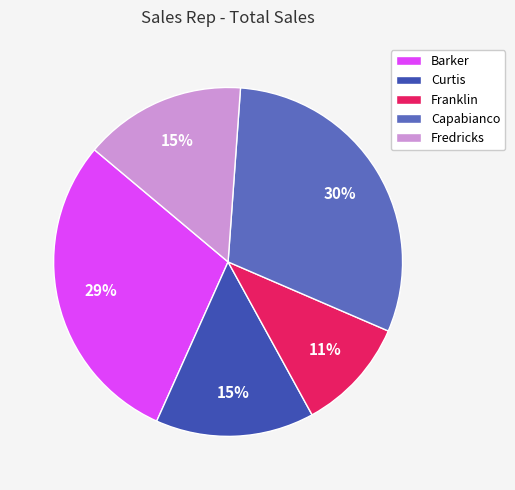

How many segments does this pie chart have?

5